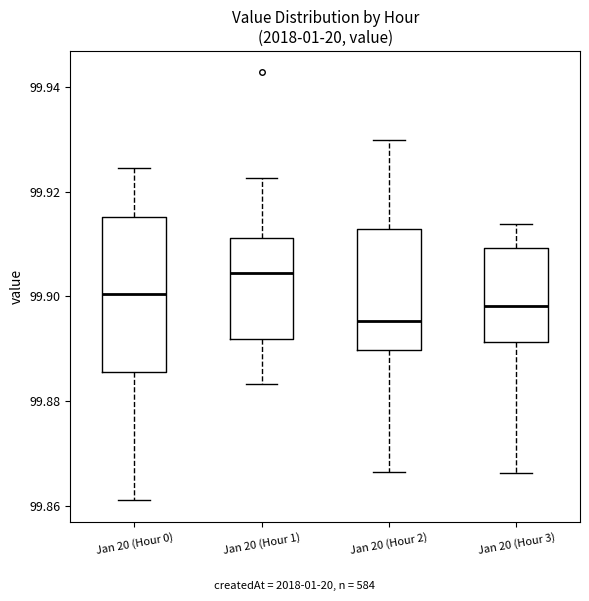

Reading left to right, read every box against the y-axis: the position of its median line, the range the box covers, and the ends of its whiskers. The values are not printed on the chart, so give them approximately, as read against the axis.

Jan 20 (Hour 0): median 99.900, box 99.886 to 99.916, whiskers 99.860 to 99.924
Jan 20 (Hour 1): median 99.904, box 99.892 to 99.912, whiskers 99.884 to 99.922
Jan 20 (Hour 2): median 99.896, box 99.890 to 99.912, whiskers 99.866 to 99.930
Jan 20 (Hour 3): median 99.898, box 99.892 to 99.910, whiskers 99.866 to 99.914